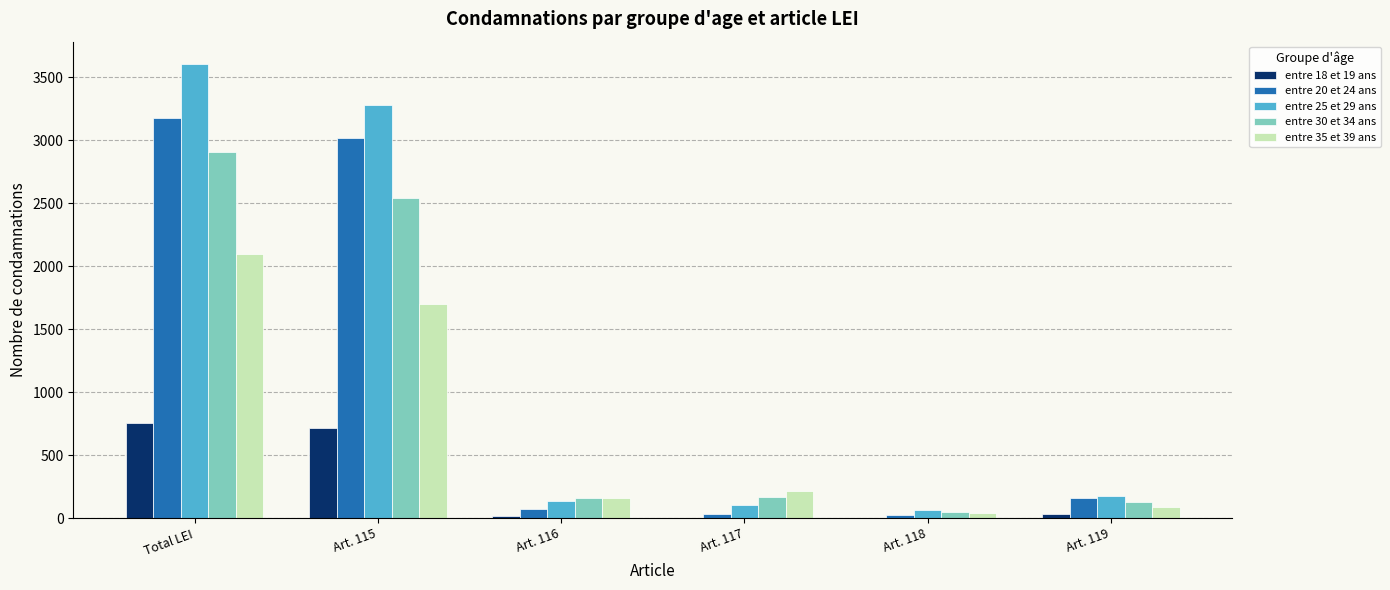

What is the greatest value displayed?

3602